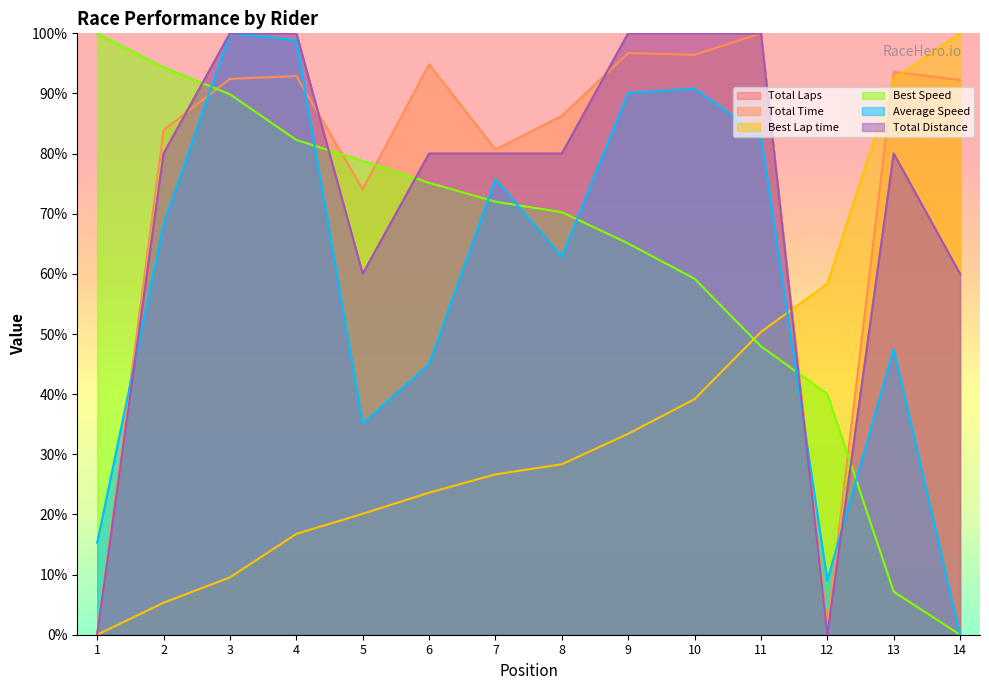

Does the chart display data point markers on the line(s)?

No